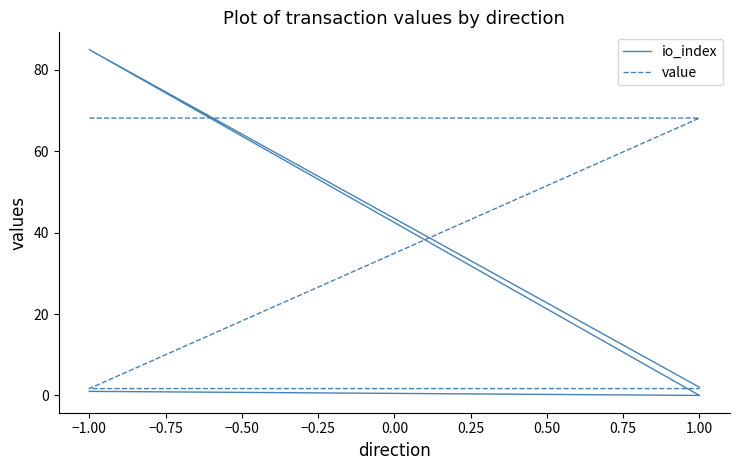

What is the total value across all series at 1.00?

68.2